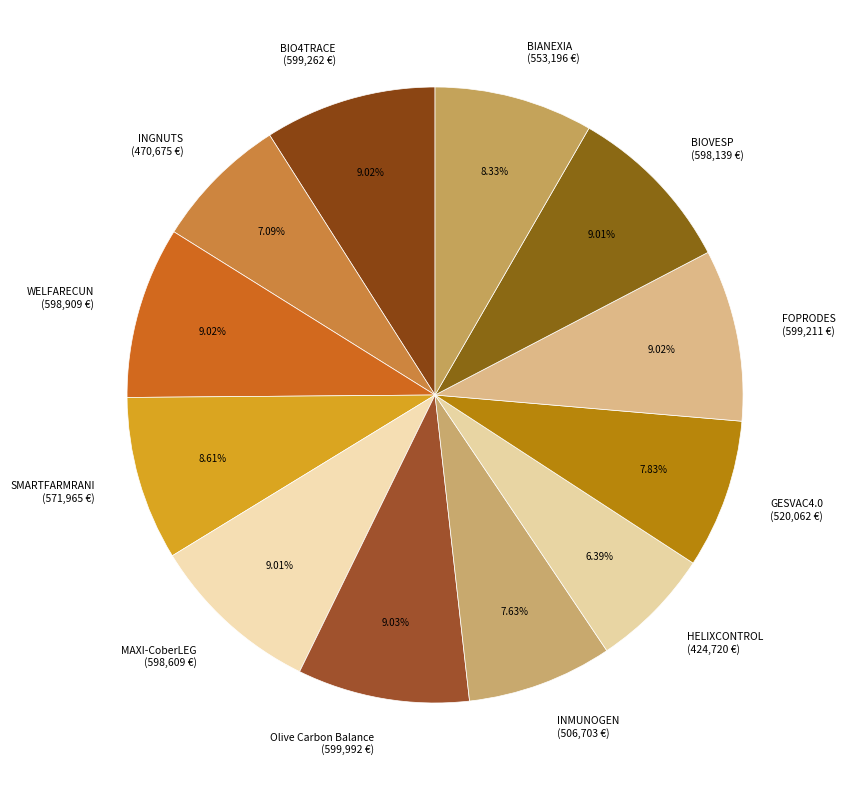

Between INGNUTS and WELFARECUN, which is larger?

WELFARECUN